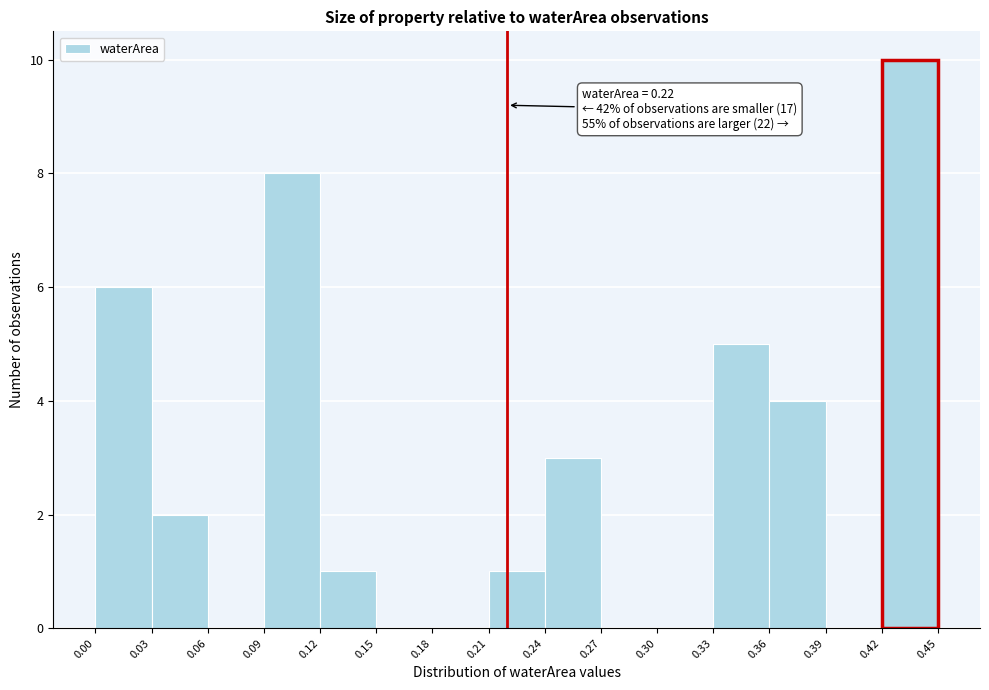

Which range on the x-axis has the tallest bar?

0.42 to 0.45